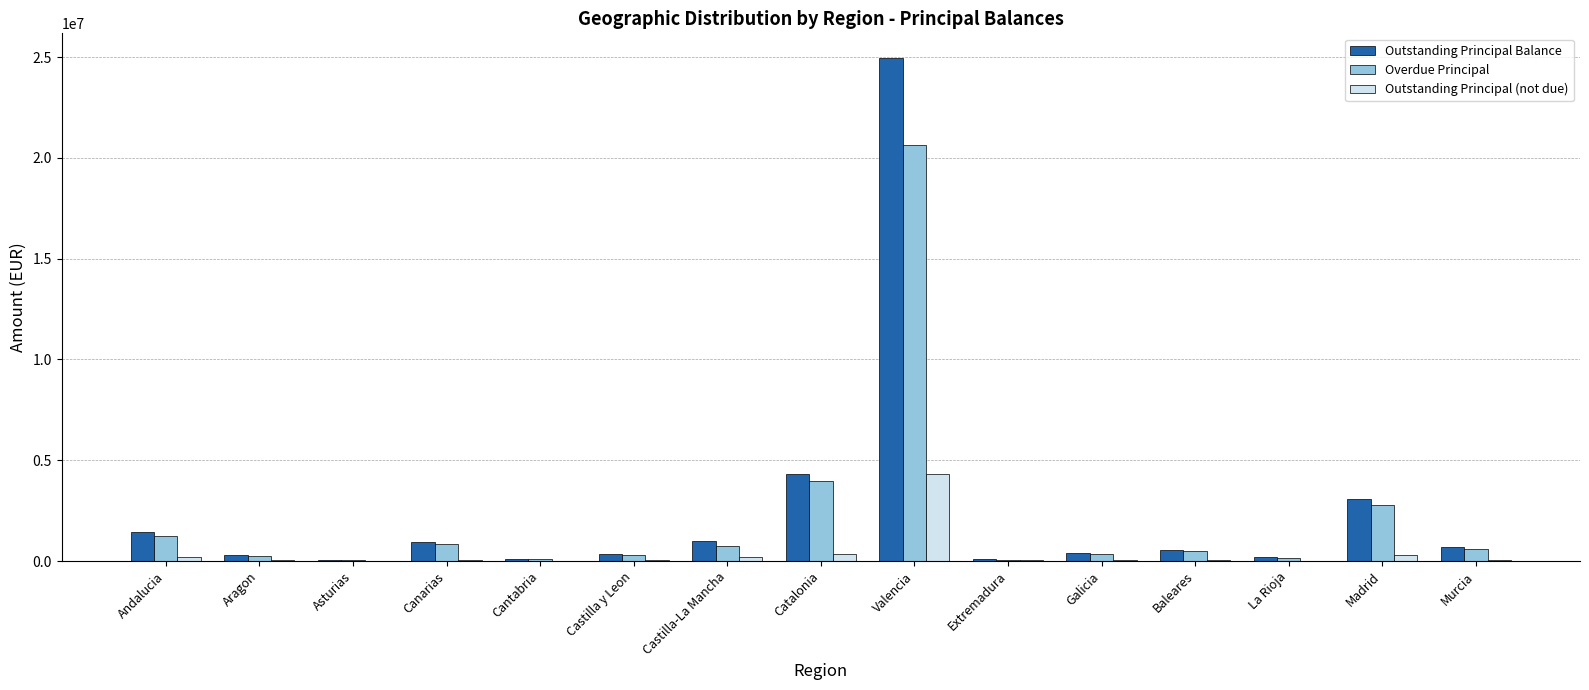

What value does the Outstanding Principal Balance series have at Valencia?

24934316.6